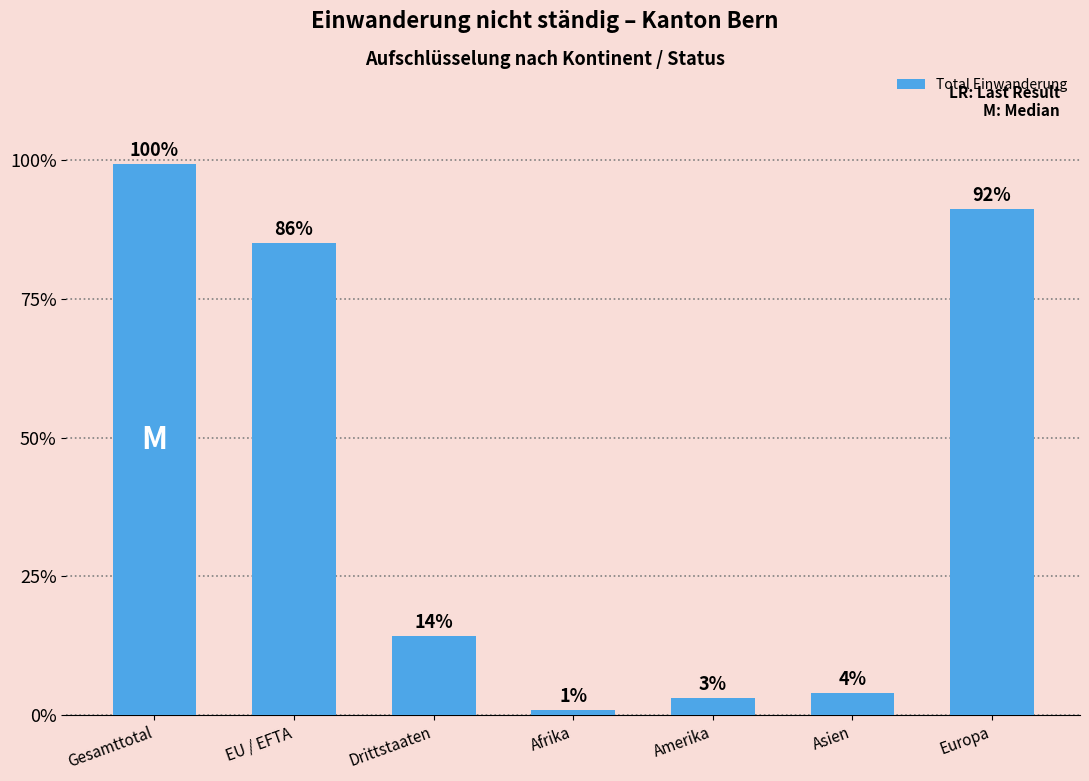

Between Amerika and Drittstaaten, which is larger?

Drittstaaten